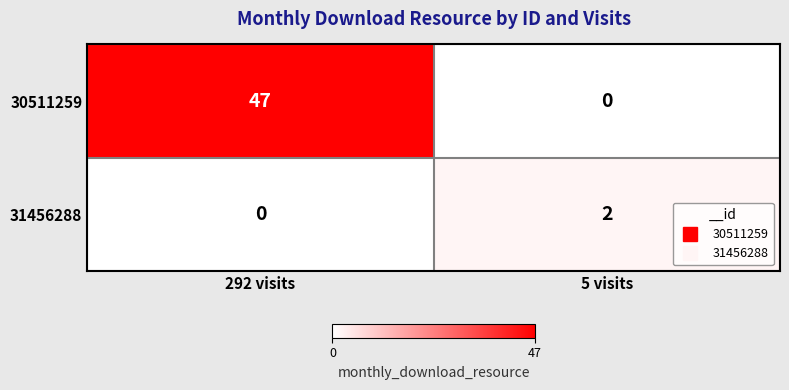

Reading left to right, transcribe all the data shown in this chart.

30511259: 292 visits=47	5 visits=0
31456288: 292 visits=0	5 visits=2